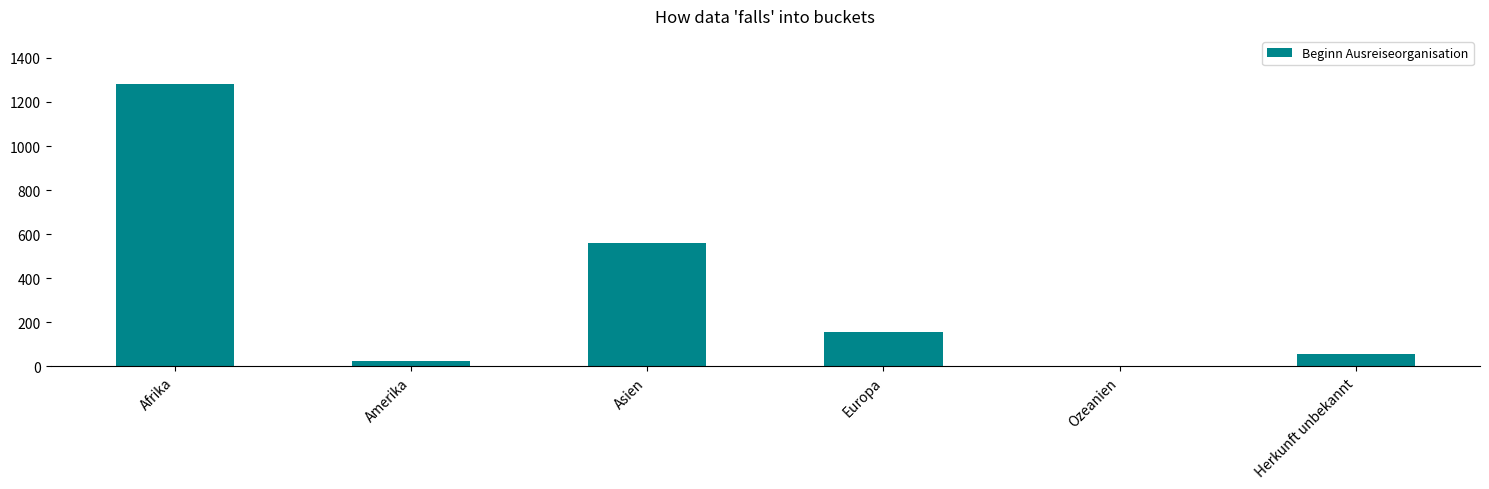

True or false: the data shows 72 at Europa.

False